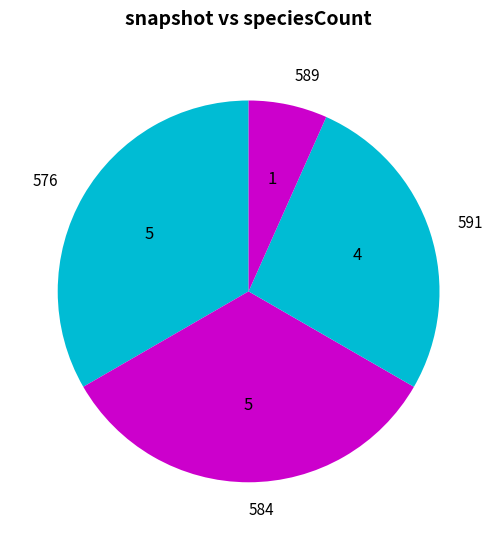

Which category has the smallest portion of the pie?

589